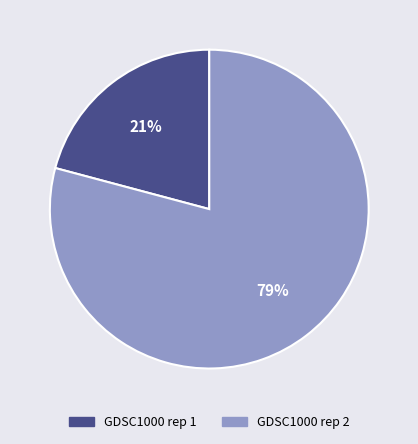

To the nearest percent, what is the combined percentage of GDSC1000 rep 2 and GDSC1000 rep 1?

100%